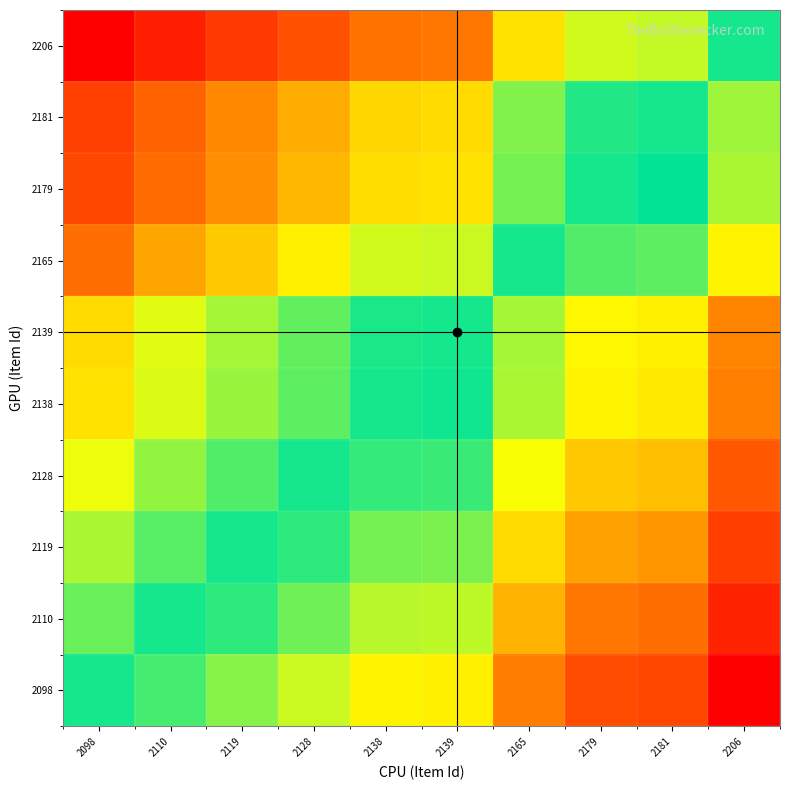

At 2181, list the series in order from largest to smallest.

2098, 2110, 2119, 2128, 2138, 2139, 2165, 2179, 2181, 2206